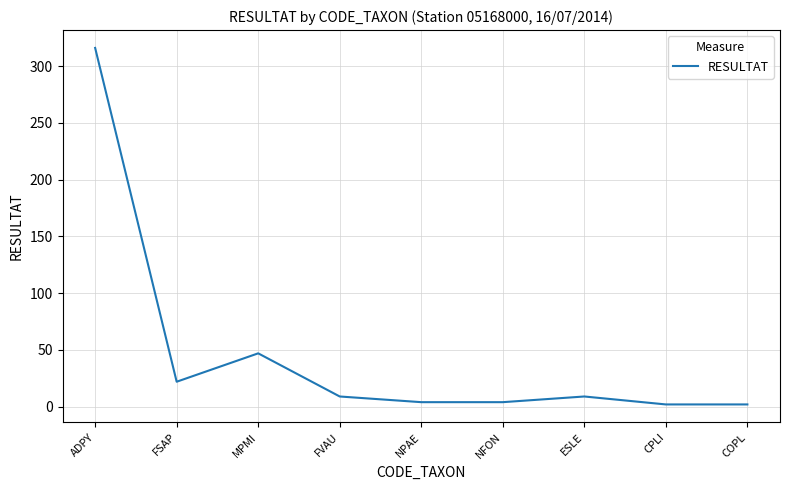

Reading right to left, list all the values displayed in this chart.

2	2	9	4	4	9	47	22	316